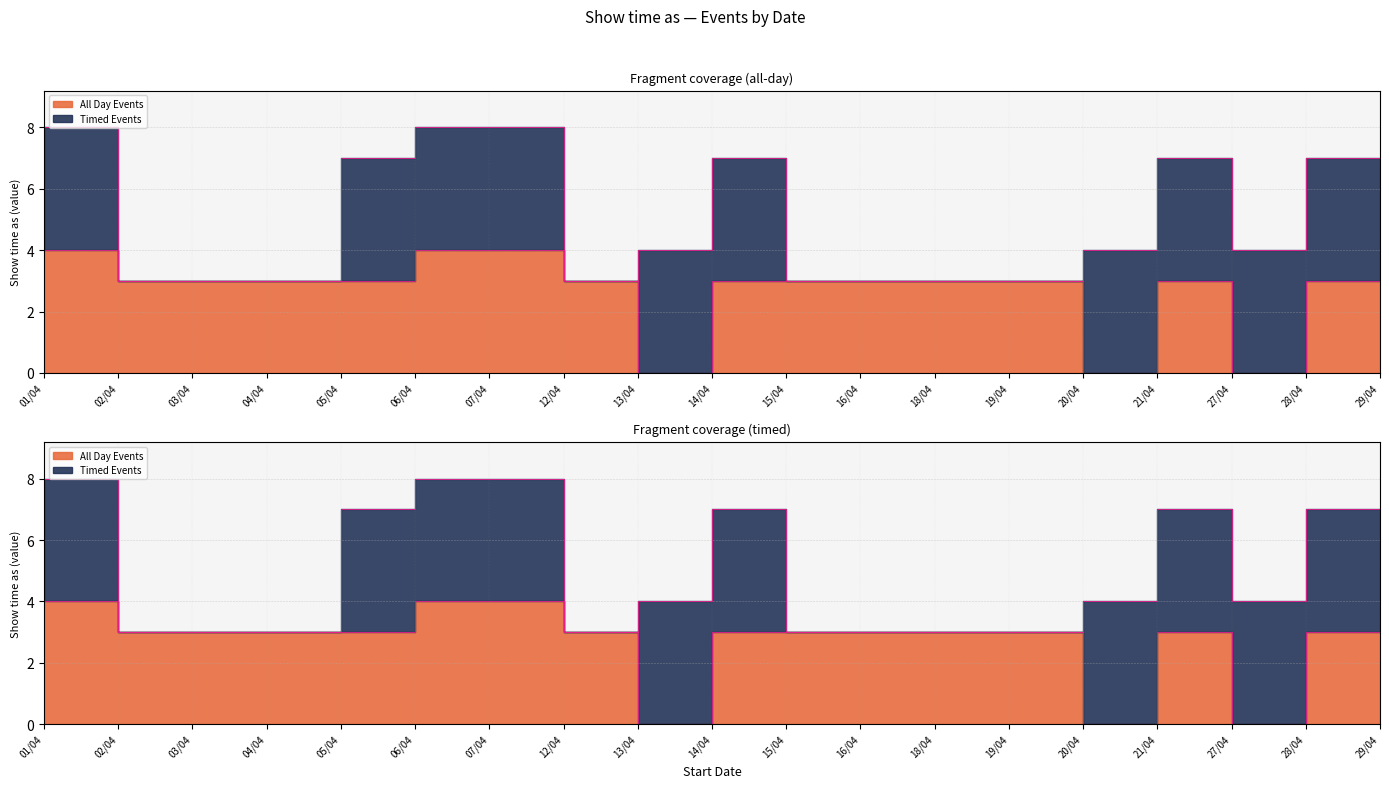

Where is the data nearest to the value 2?

02/04